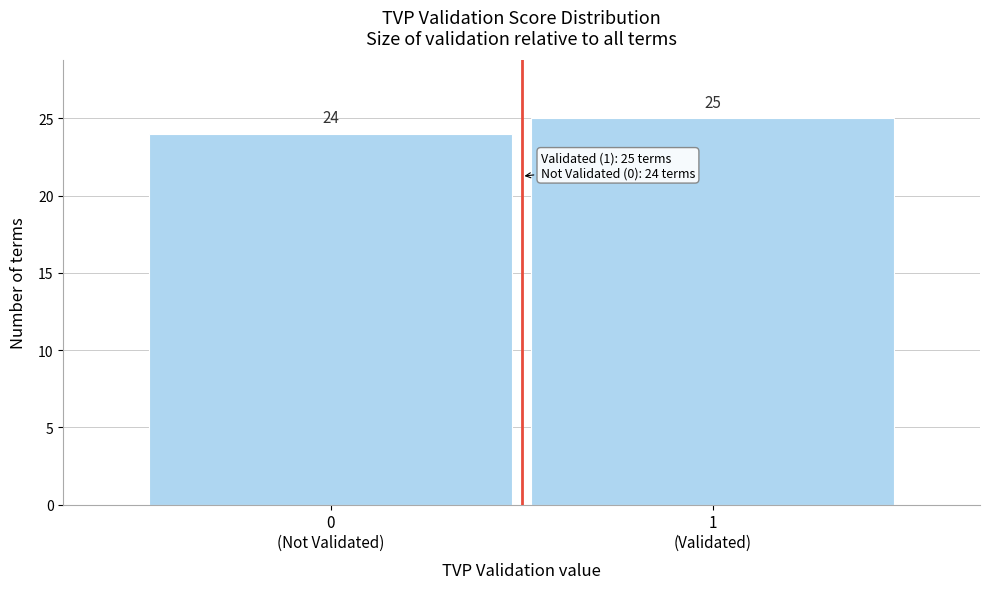

Reading right to left, what are all the values shown in this chart?

25	24